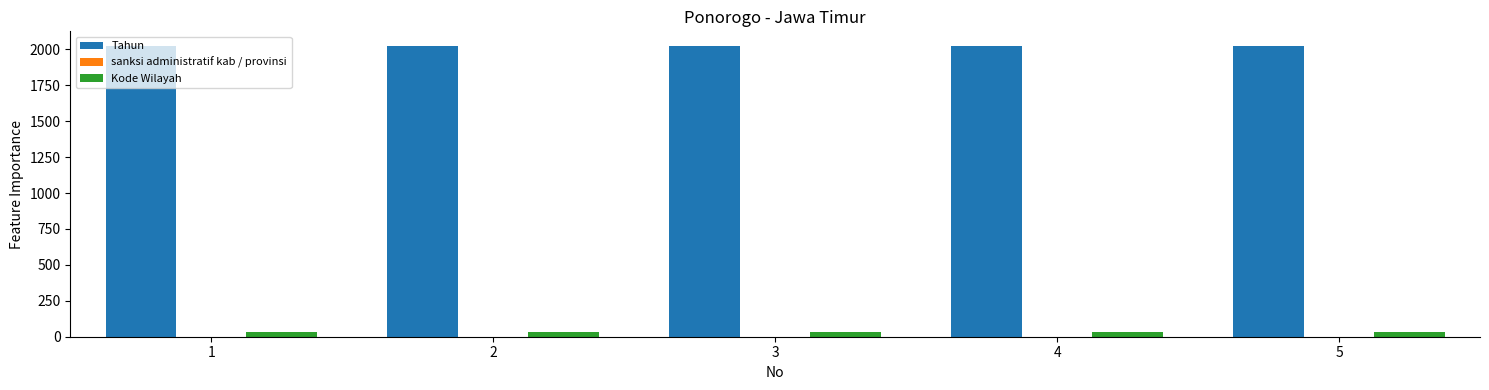

What is the sum of all Kode Wilayah values?

175.1